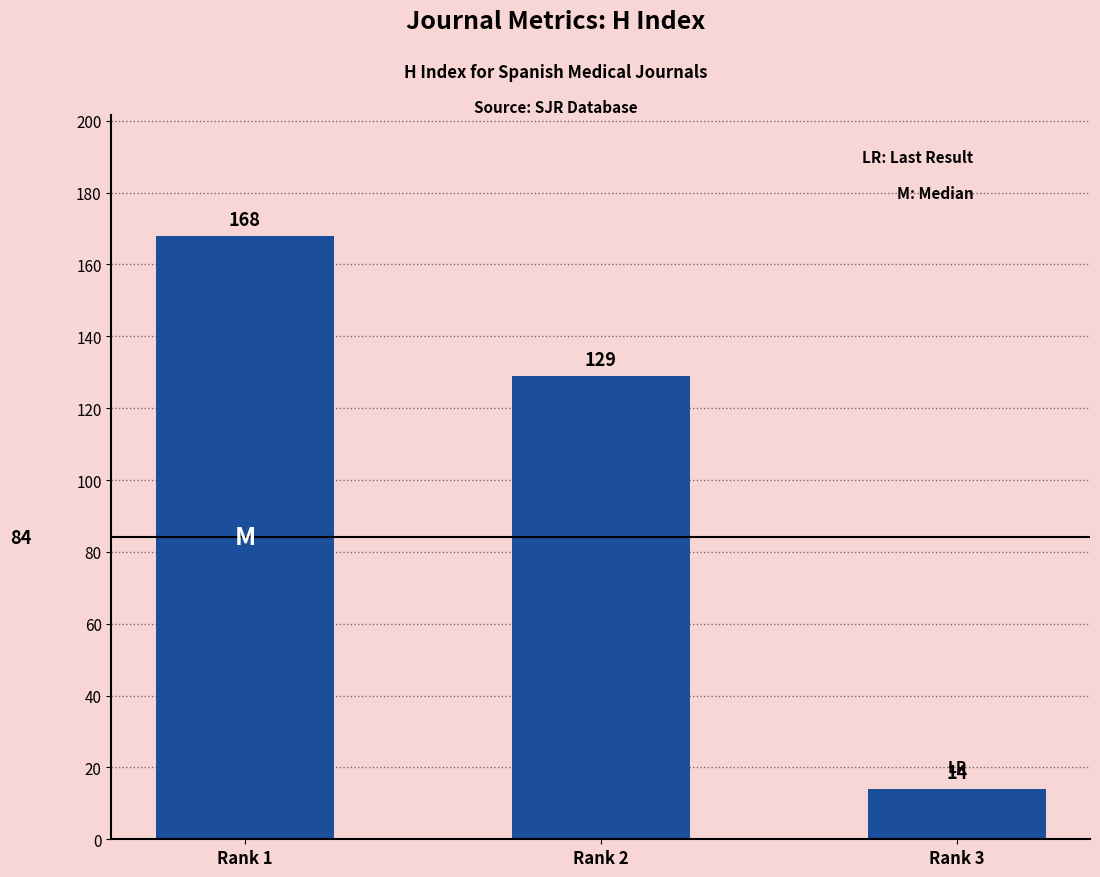

Is it true that the value at Rank 1 is 168?

True